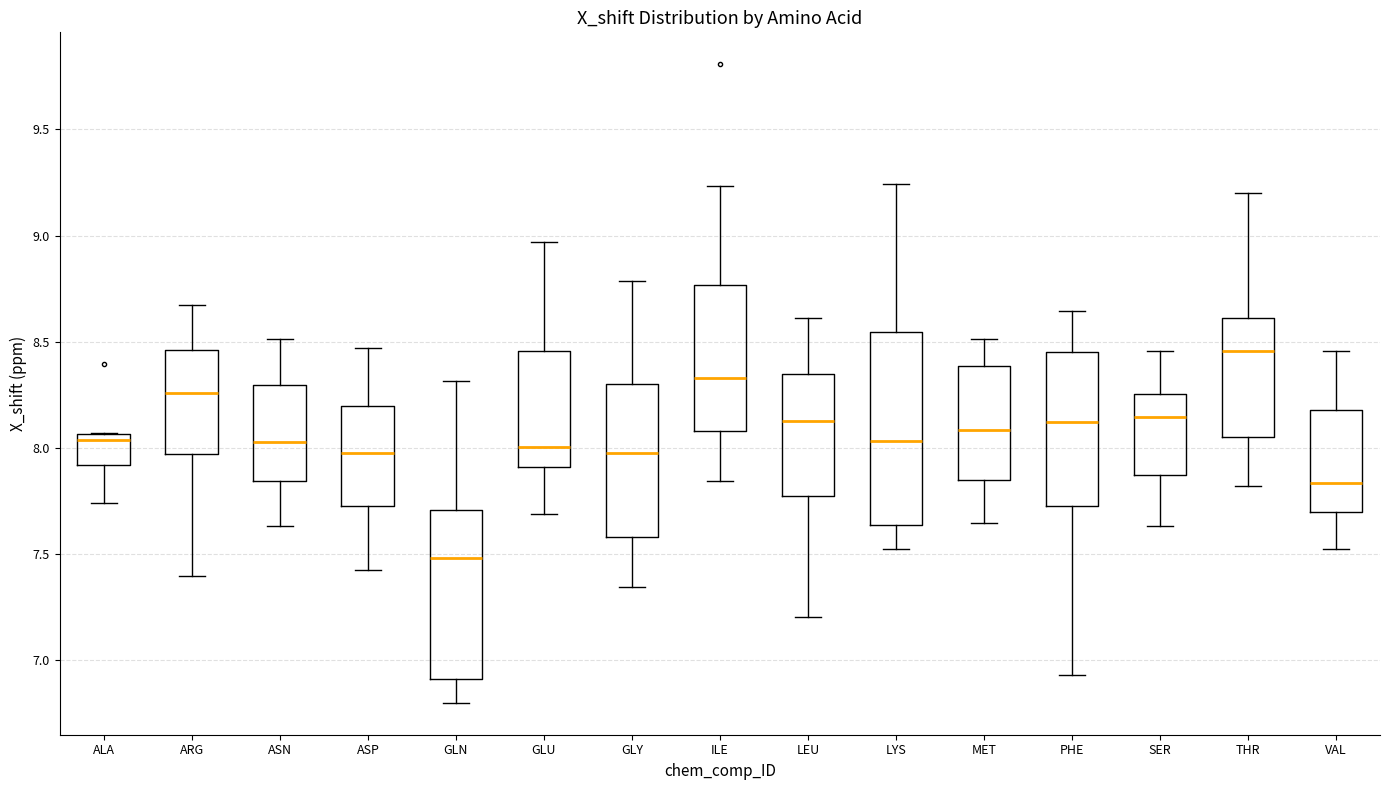

Where is the lower edge of the box for PHE on the y-axis? The values are not printed on the chart, so give them approximately, as read against the axis.

7.75